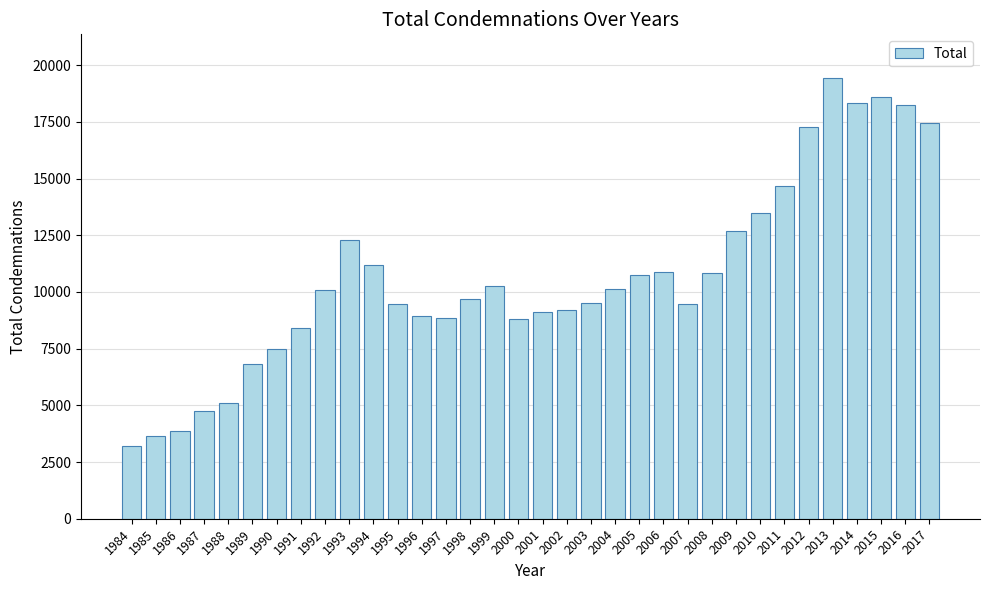

At which label is the value closest to 11312?

1994